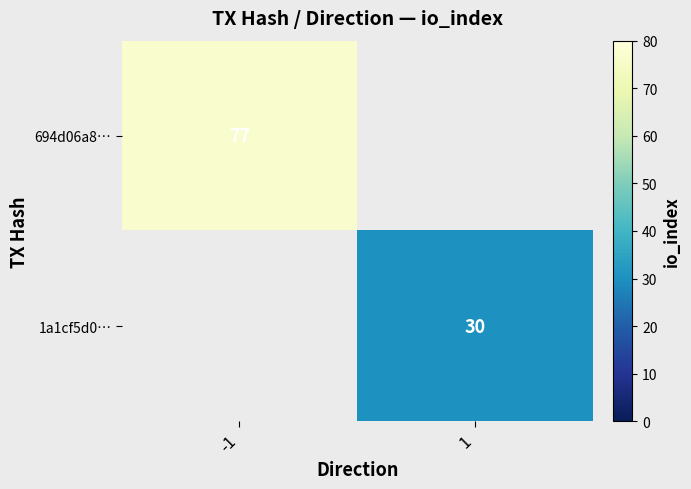

Is it true that 1a1cf5d0… equals 30 at 1?

True